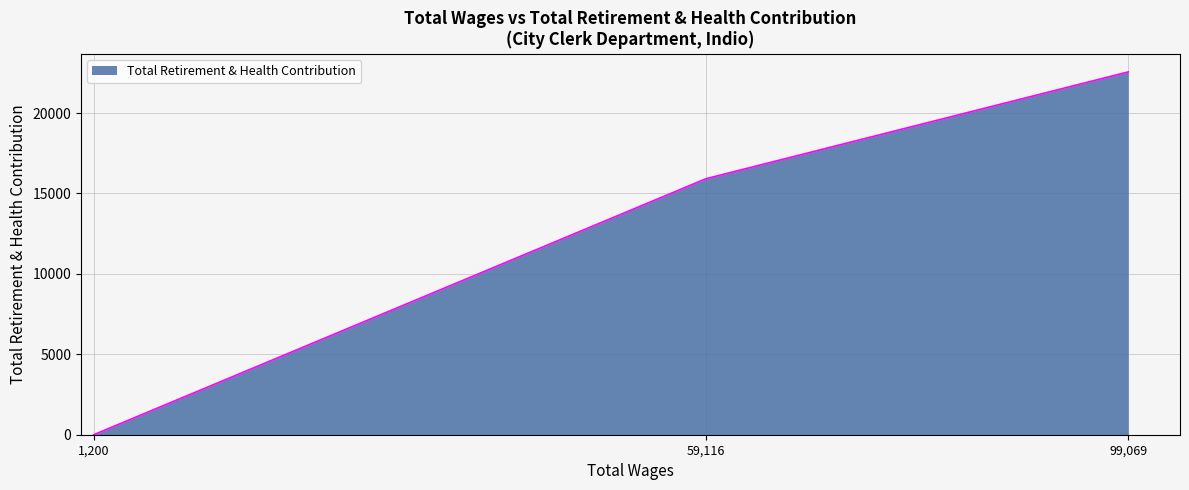

Approximately how many times larger is the value at 99,069 compared to 59,116?

1.4